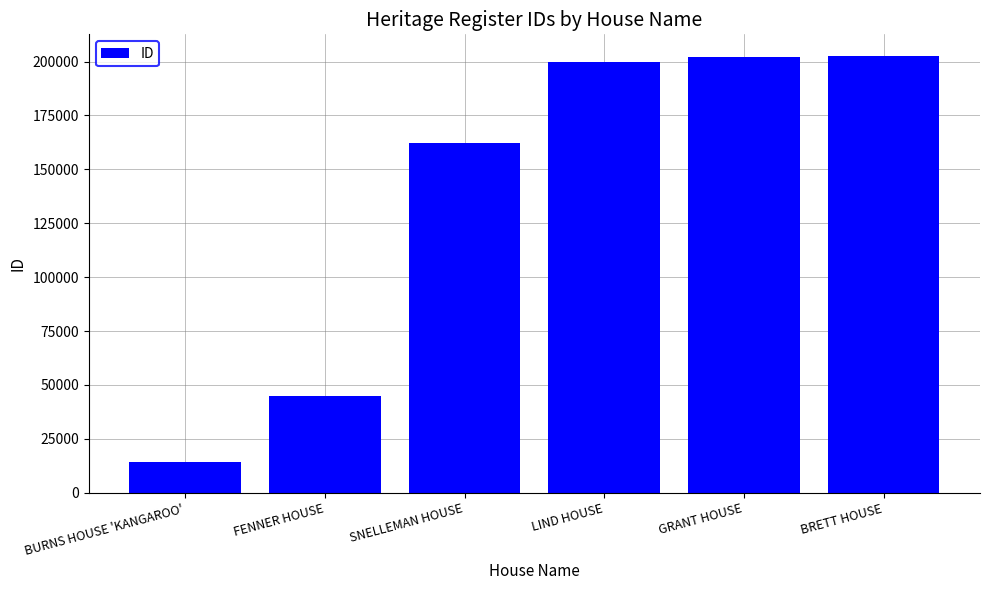

Are the bars grouped side by side (vs. stacked)?

No